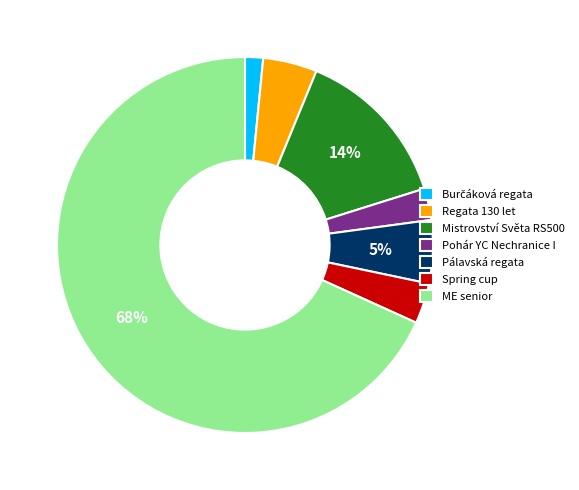

To the nearest percent, what is the average slice percentage?

14%